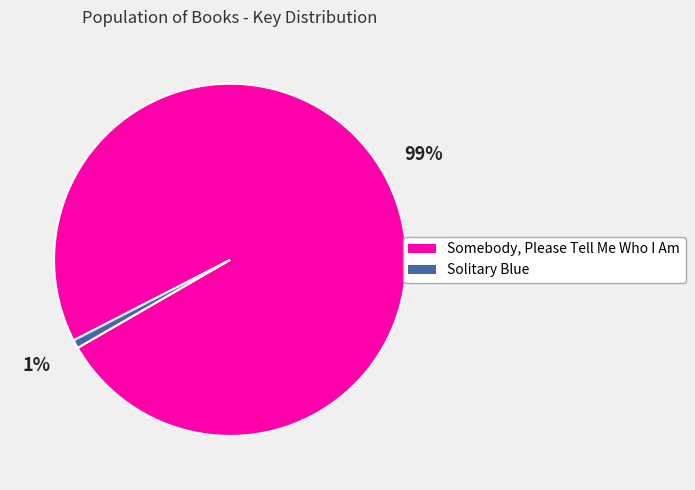

Which category has the smallest portion of the pie?

Solitary Blue